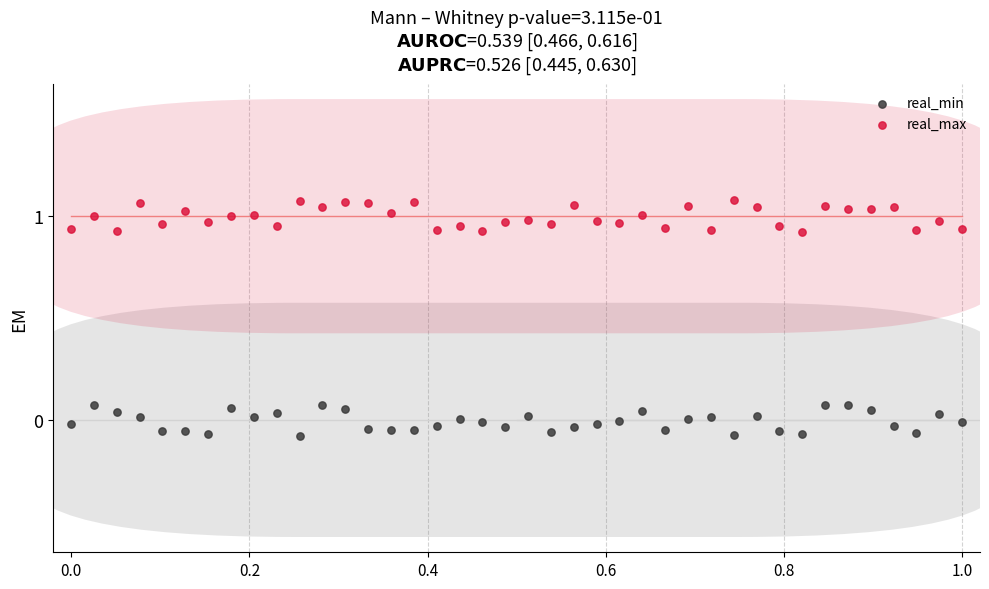

Which series contains the highest Y value?

real_max